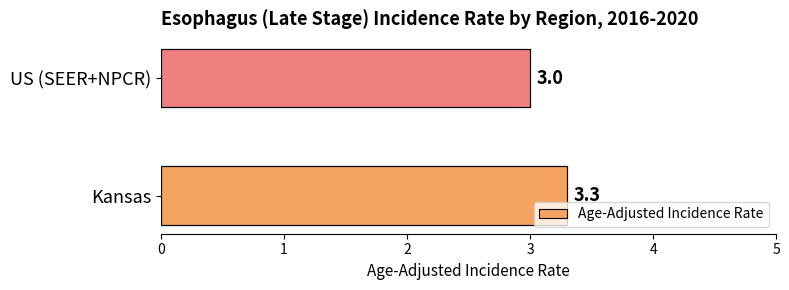

Which has a higher value, Kansas or US (SEER+NPCR)?

Kansas